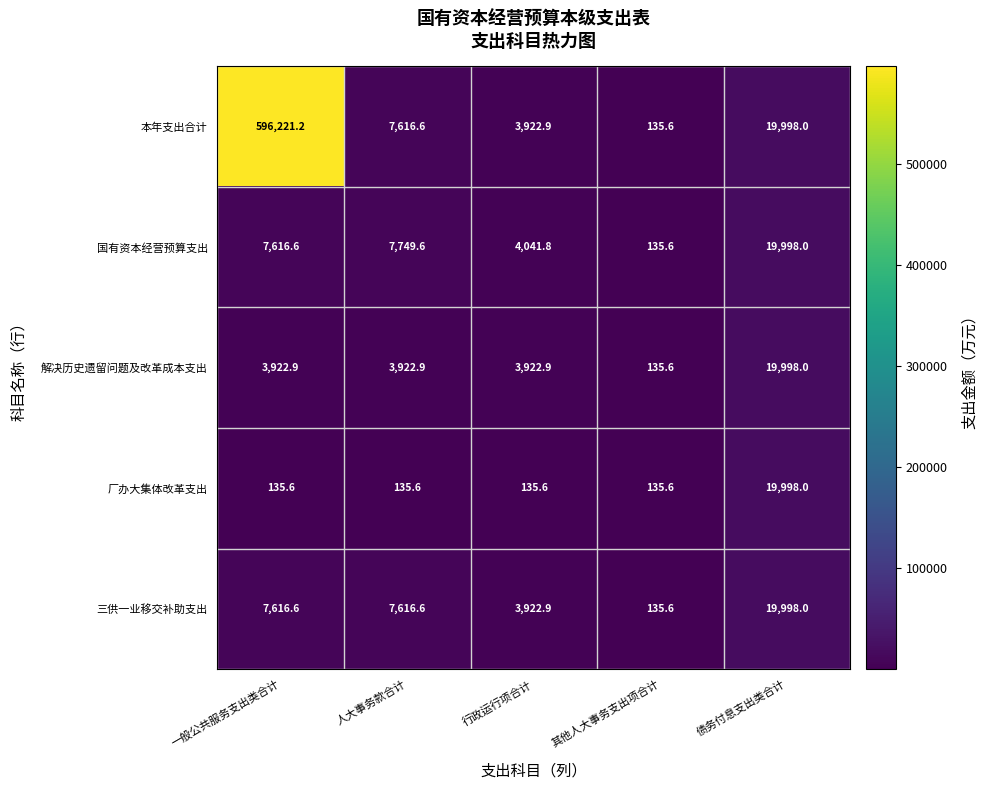

What is the average value of the 三供一业移交补助支出 series?

7857.9